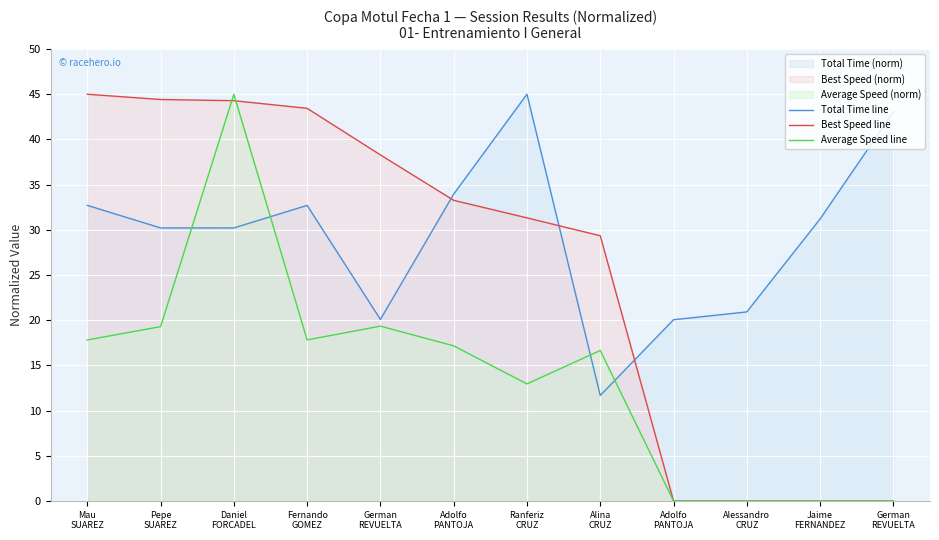

Which series has the largest total across all categories?

Total Time line